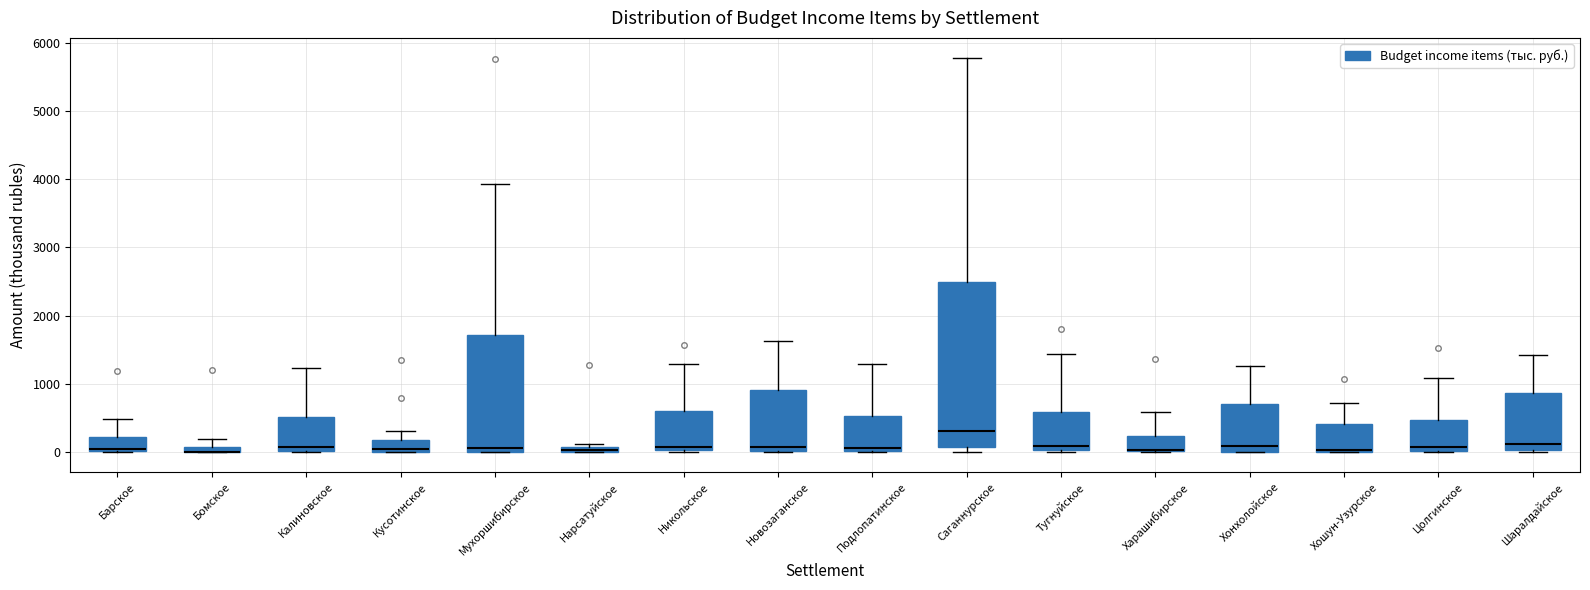

Comparing the boxes themselves (not the whiskers), which one is the tallest?

Саганнурское